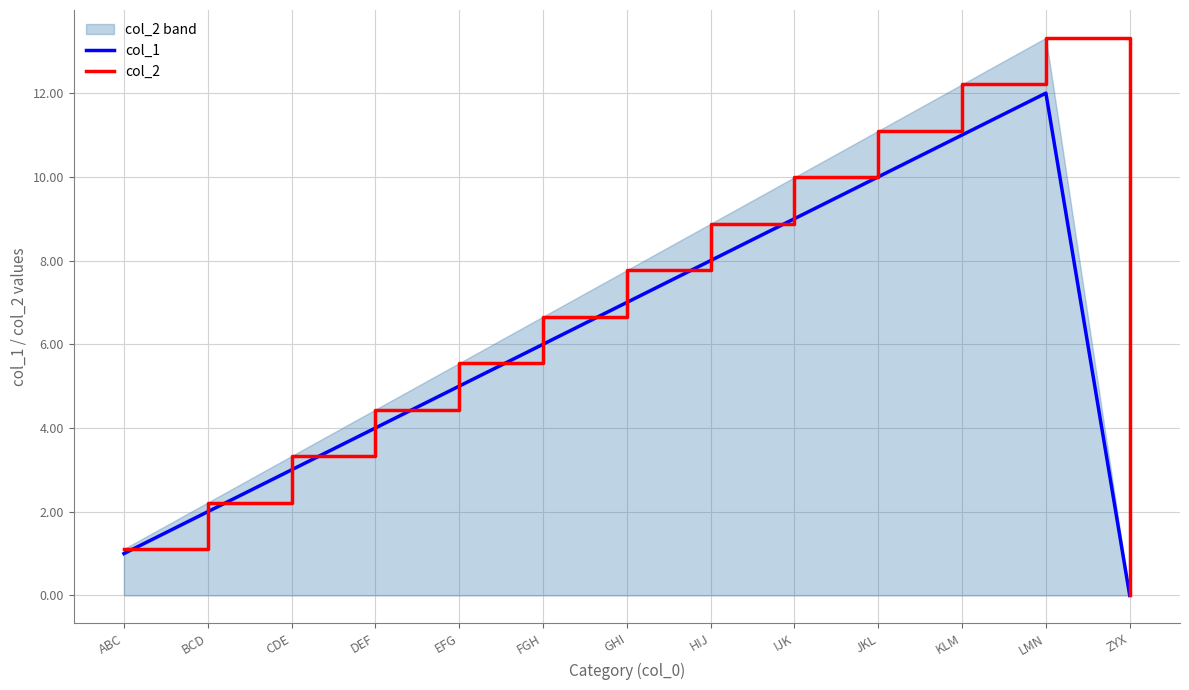

What is the value of the col_2 point at the 10th from the left?

11.1